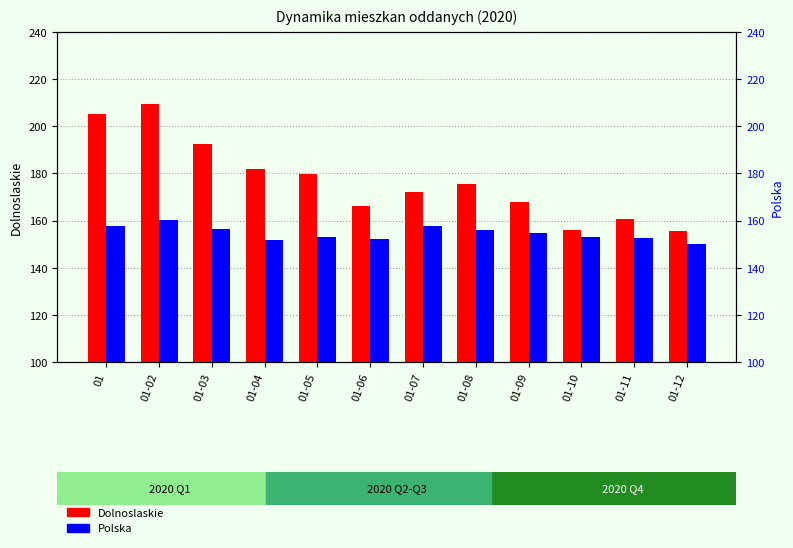

What is the sum of all Polska values?

1855.7